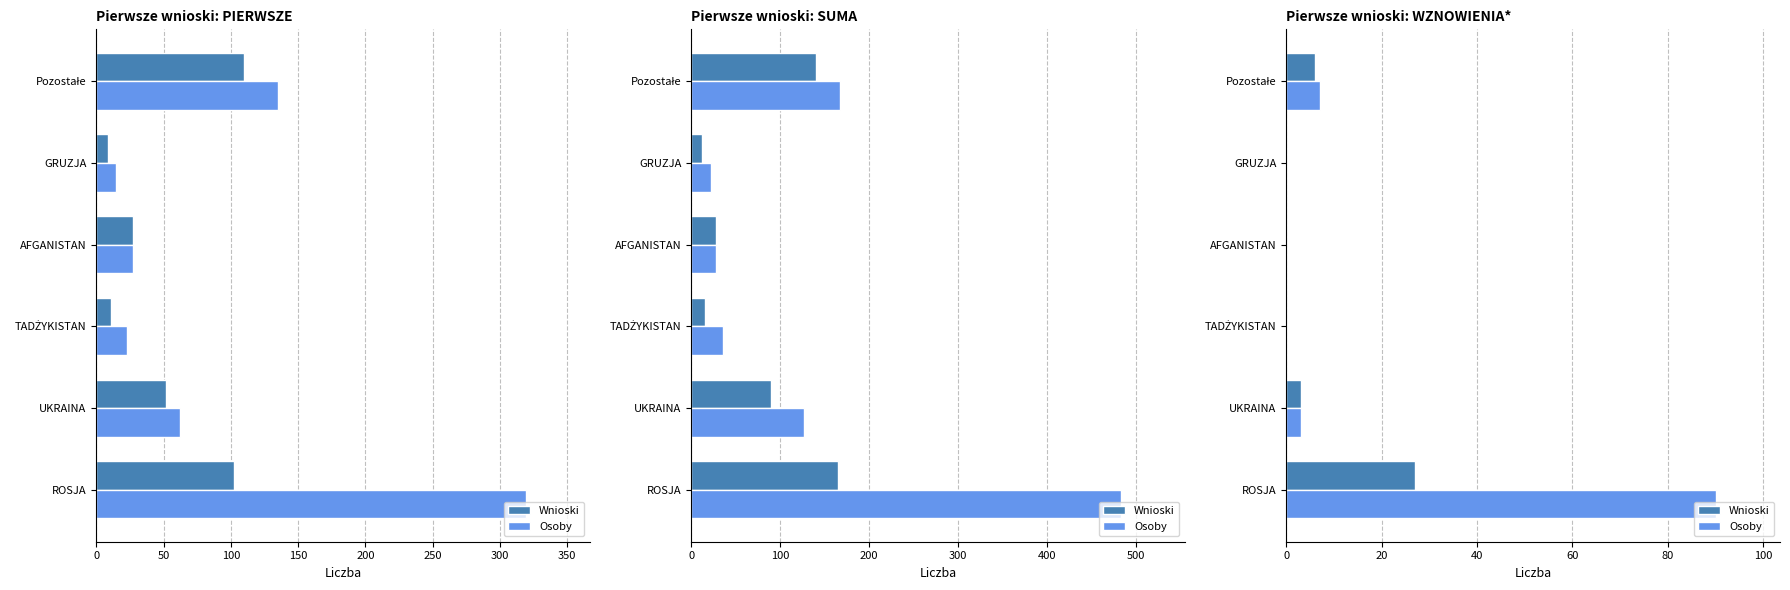

Is it true that Osoby equals 0 at 100?

True